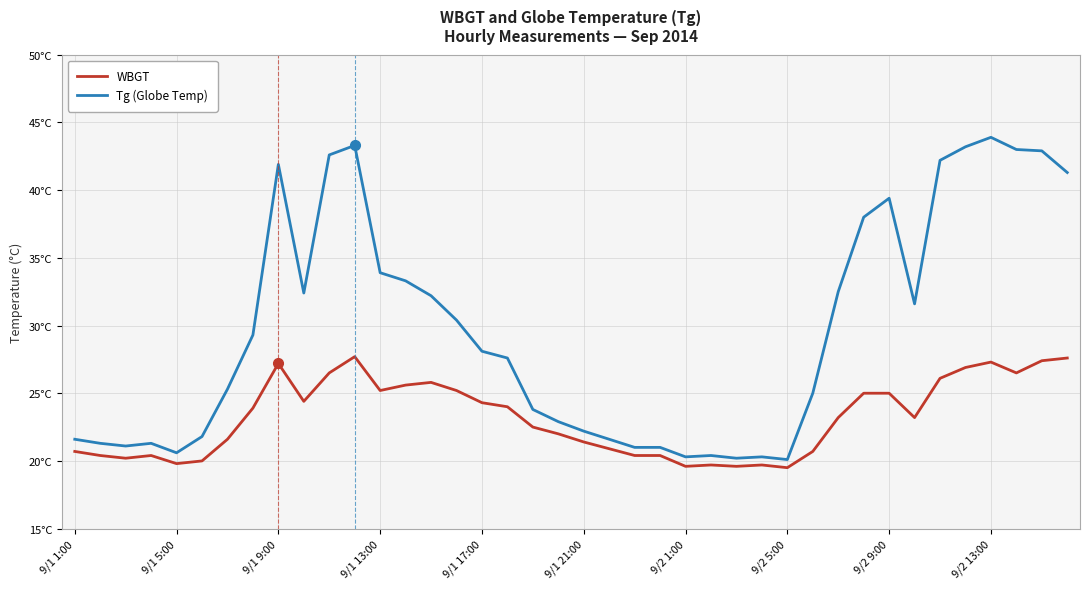

Does the chart have visible grid lines?

Yes